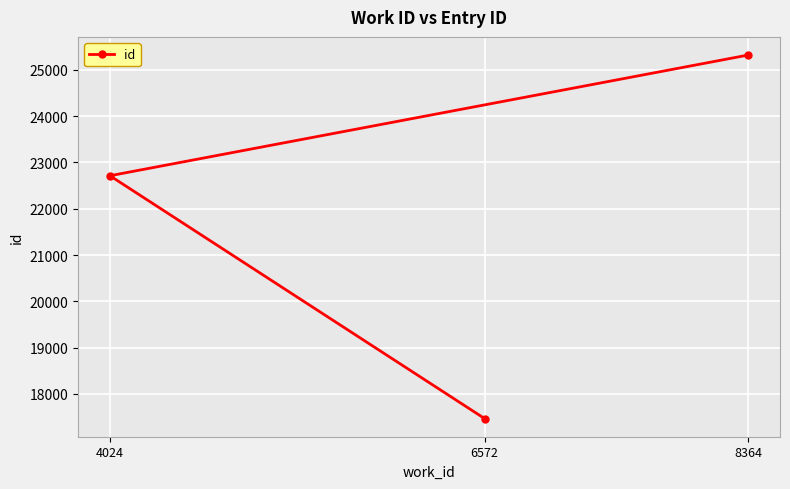

Reading left to right, extract all data points from this chart.

4024=22714	6572=17466	8364=25322